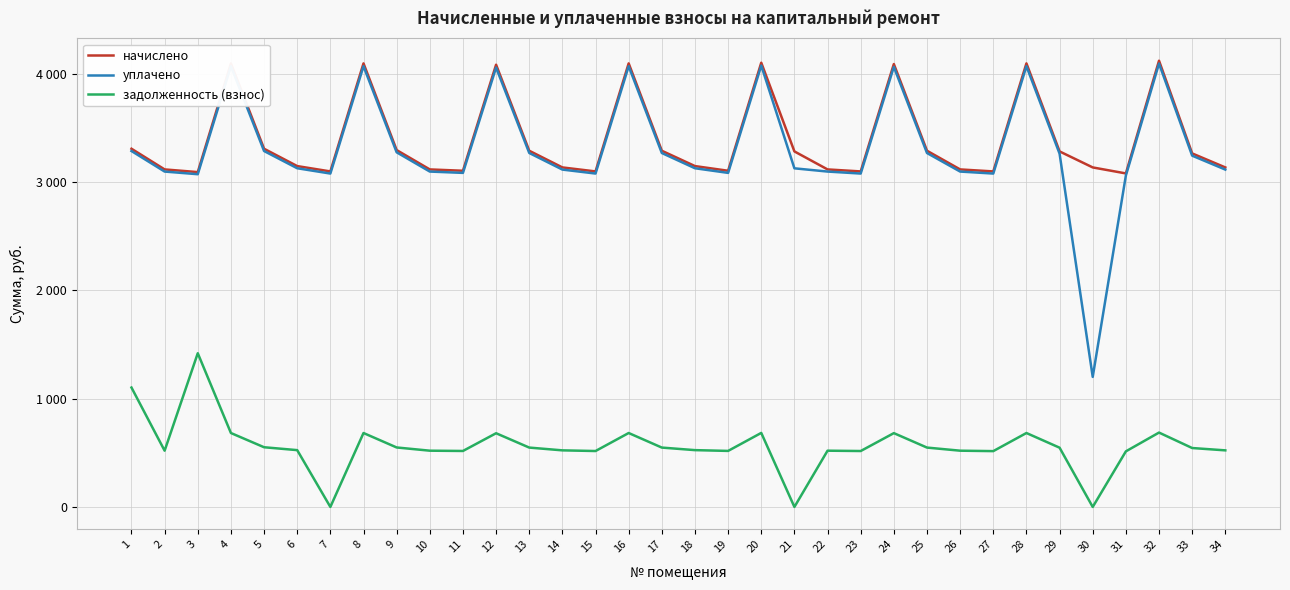

What are all the series names shown in the legend?

начислено, уплачено, задолженность (взнос)